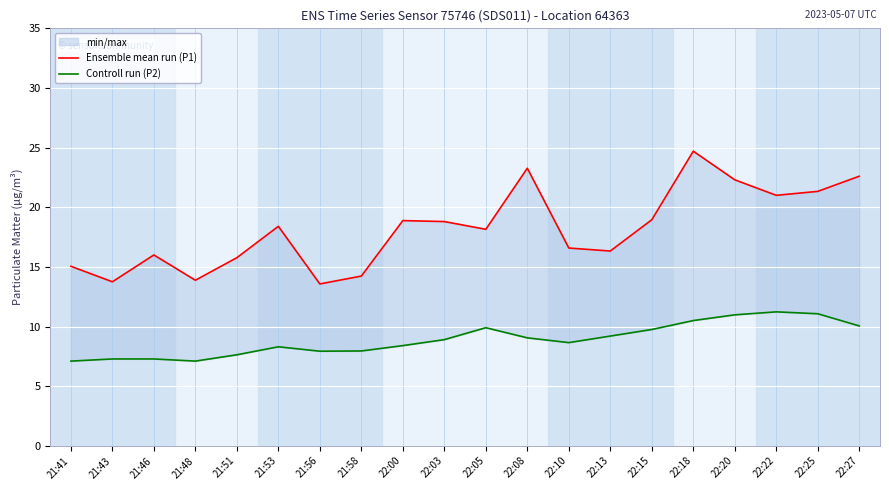

True or false: Ensemble mean run (P1) and Controll run (P2) cross at least once.

False